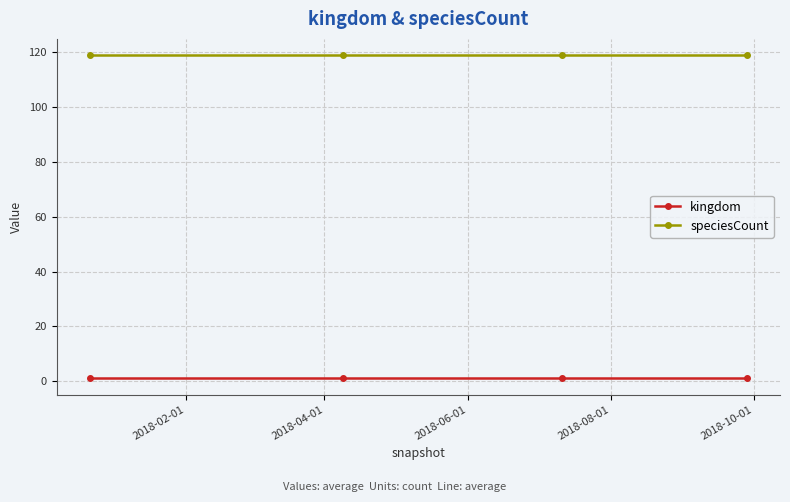

True or false: speciesCount and kingdom intersect in this chart.

False